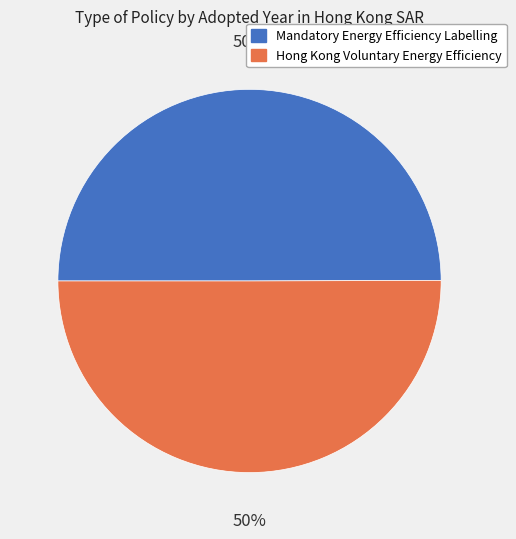

What is the ratio of the value at Hong Kong Voluntary Energy Efficiency to the value at Mandatory Energy Efficiency Labelling?

1.0